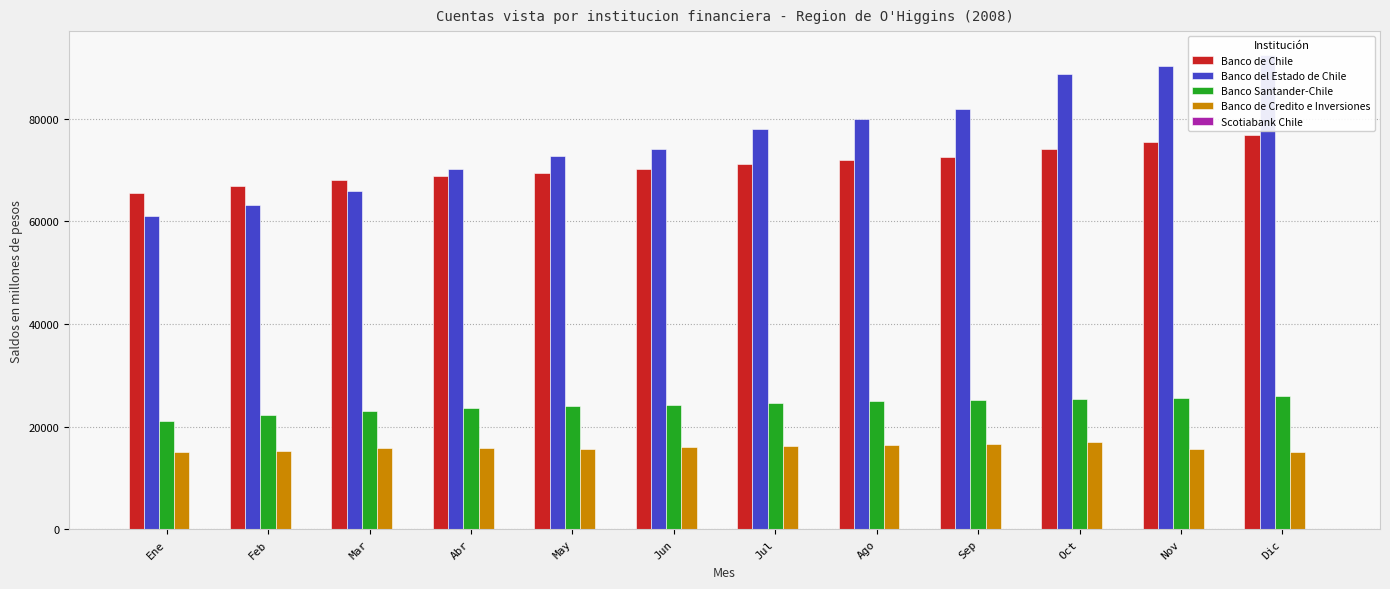

Which series changed the most between Ene and Nov?

Banco del Estado de Chile